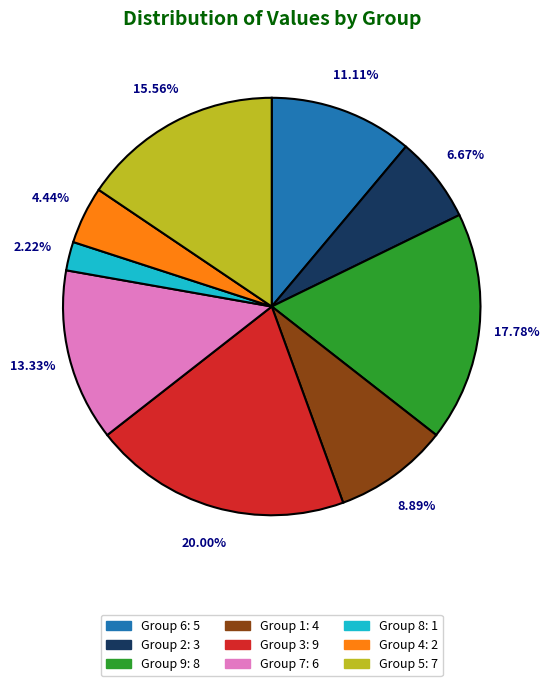

Does any single category account for the majority?

No